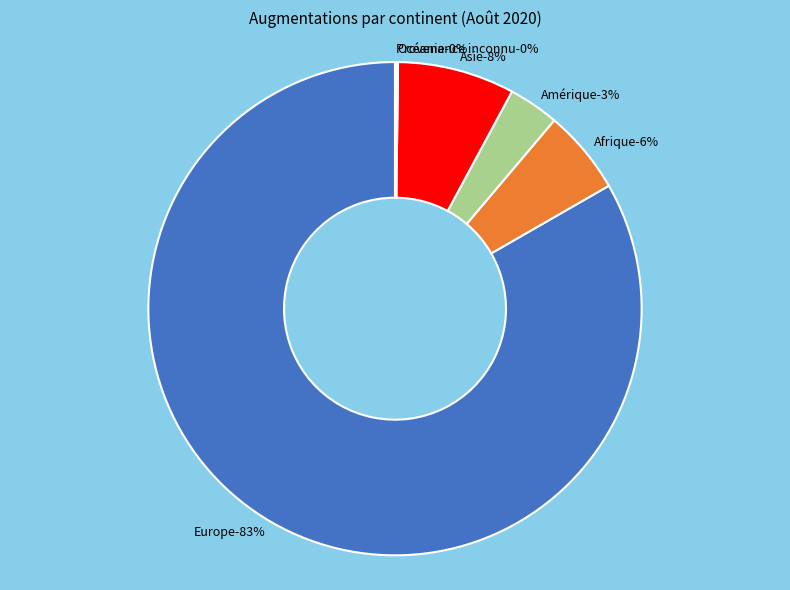

How many slices are in this pie chart?

6